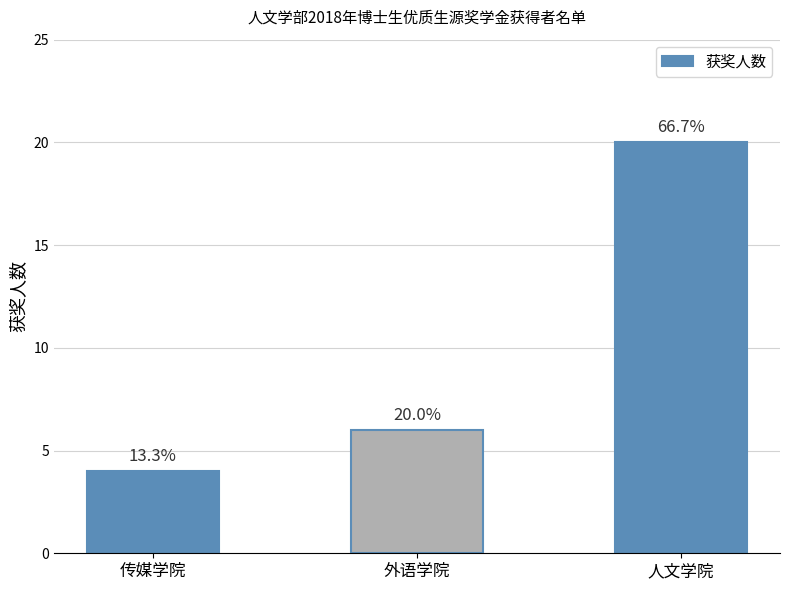

What is the approximate value at 人文学院?

20